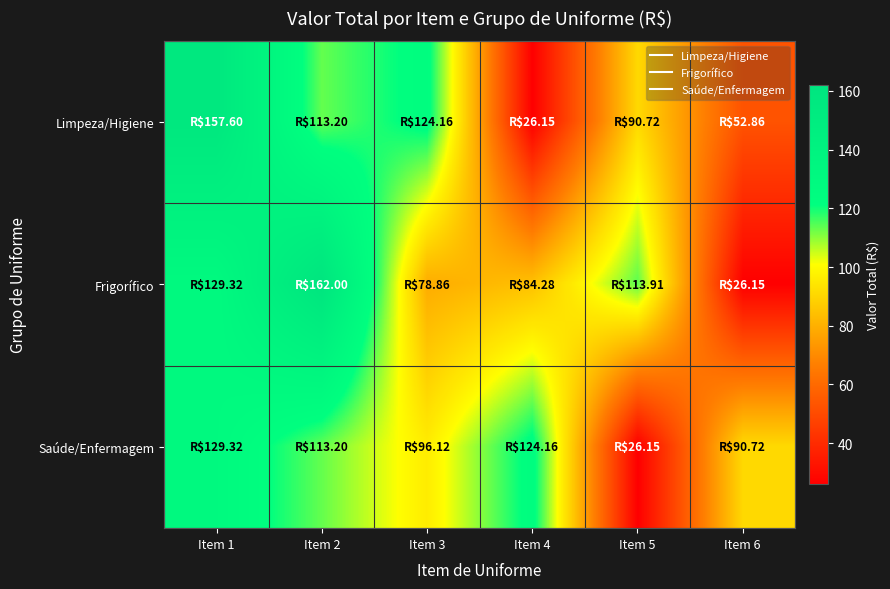

Rank the series at Item 4 from lowest to highest value.

Limpeza/Higiene, Frigorífico, Saúde/Enfermagem